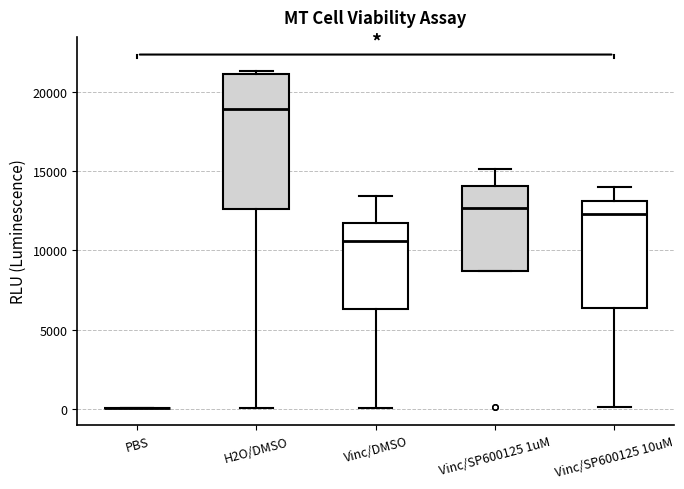

Reading left to right, read every box against the y-axis: the position of its median line, the range the box covers, and the ends of its whiskers. The values are not printed on the chart, so give them approximately, as read against the axis.

PBS: box collapsed to a line at 0, whiskers 0 to 0
H2O/DMSO: median 19000, box 12500 to 21000, whiskers 0 to 21500
Vinc/DMSO: median 10500, box 6500 to 11500, whiskers 0 to 13500
Vinc/SP600125 1uM: median 12500, box 8500 to 14000, whiskers 8500 to 15000
Vinc/SP600125 10uM: median 12500, box 6500 to 13000, whiskers 0 to 14000